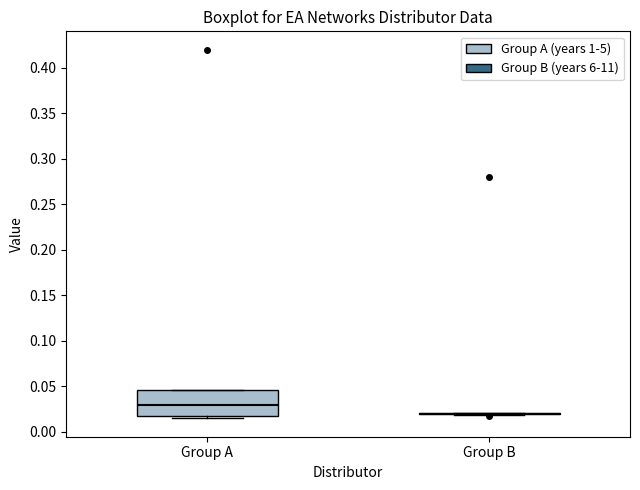

Reading left to right, transcribe this box plot: for each box, give where its median line is, the range the box spans, and where its two whiskers end, as read against the y-axis. The values are not printed on the chart, so give them approximately, as read against the axis.

Group A: median 0.030, box 0.015 to 0.045, whiskers 0.015 (just below the box's lower edge) to 0.045
Group B: box collapsed to a line at 0.020, whiskers 0.020 to 0.020